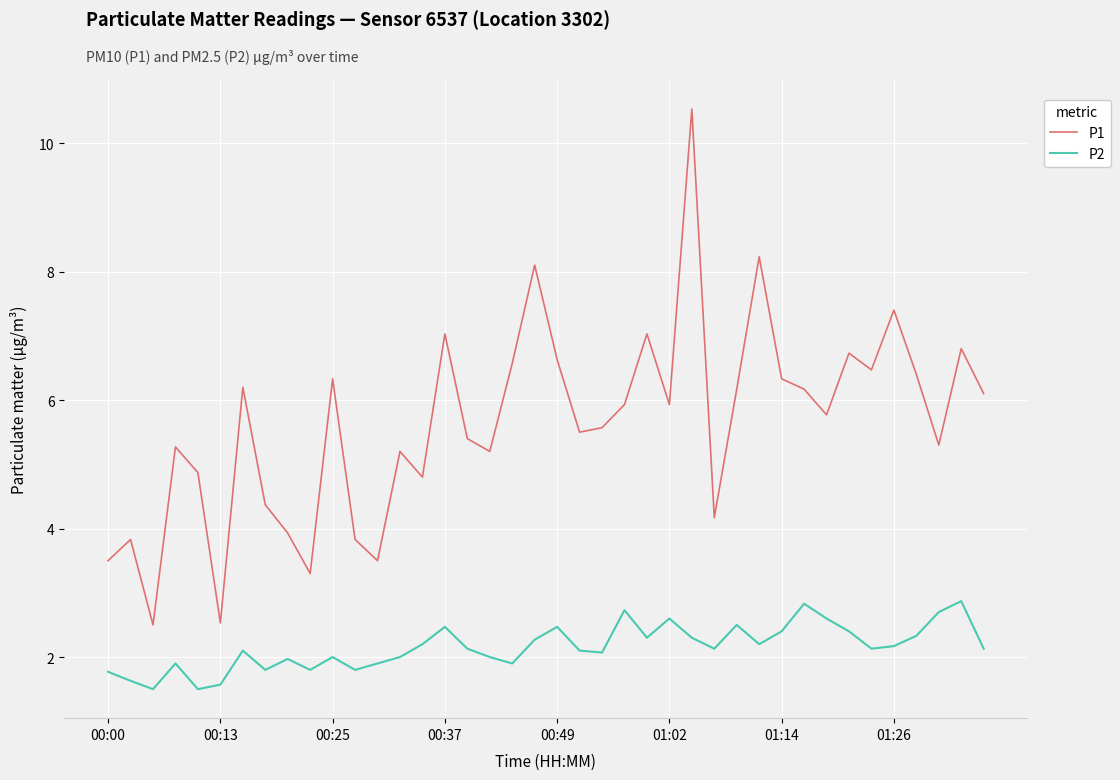

List the series in order of their overall mean, lowest first.

P2, P1